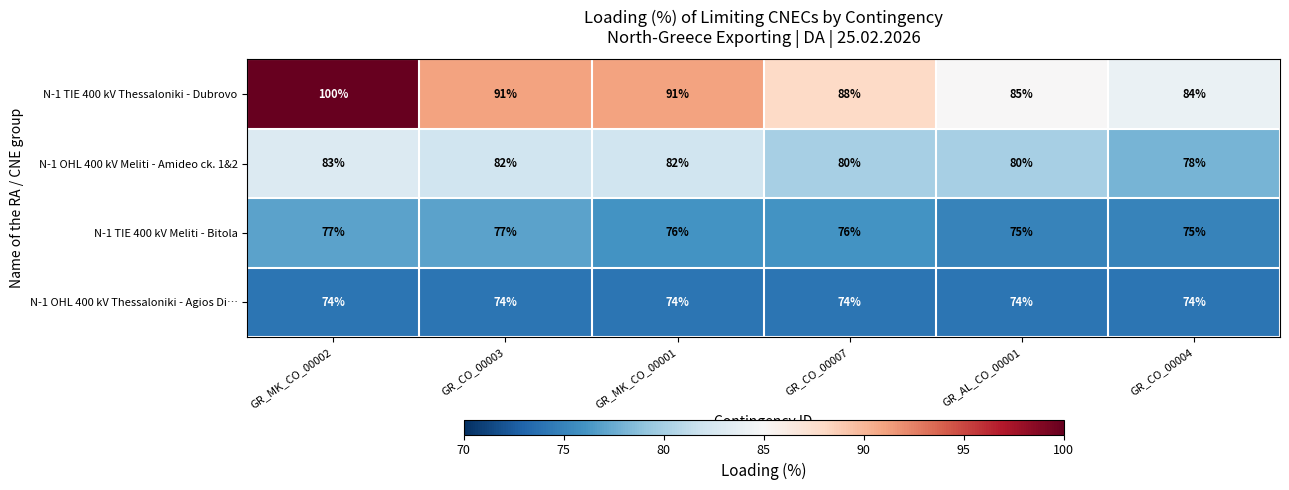

What is the minimum value shown in the chart?

74